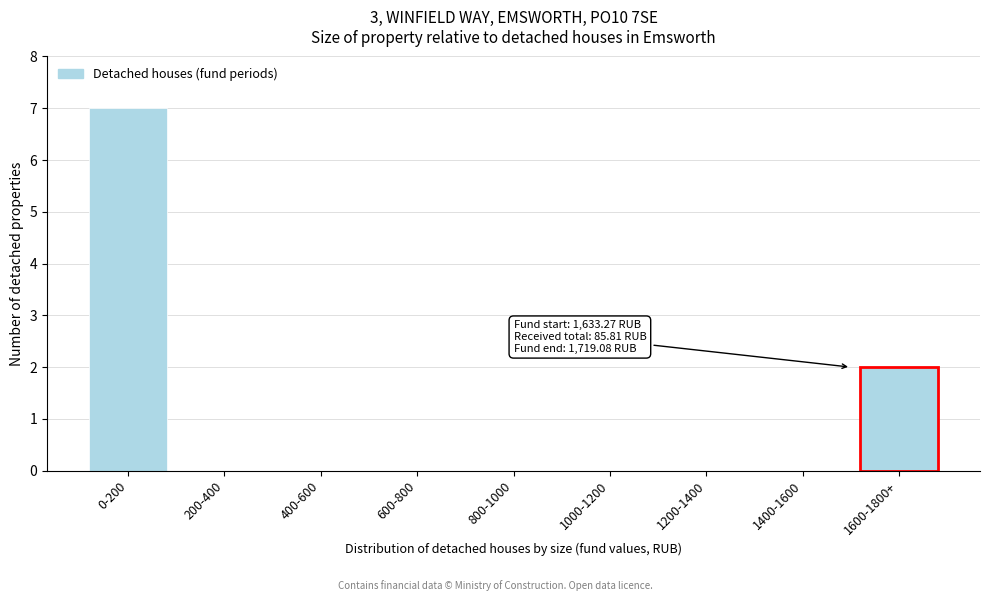

Reading left to right, transcribe all the data shown in this chart.

0-200=7	200-400=0	400-600=0	600-800=0	800-1000=0	1000-1200=0	1200-1400=0	1400-1600=0	1600-1800+=2